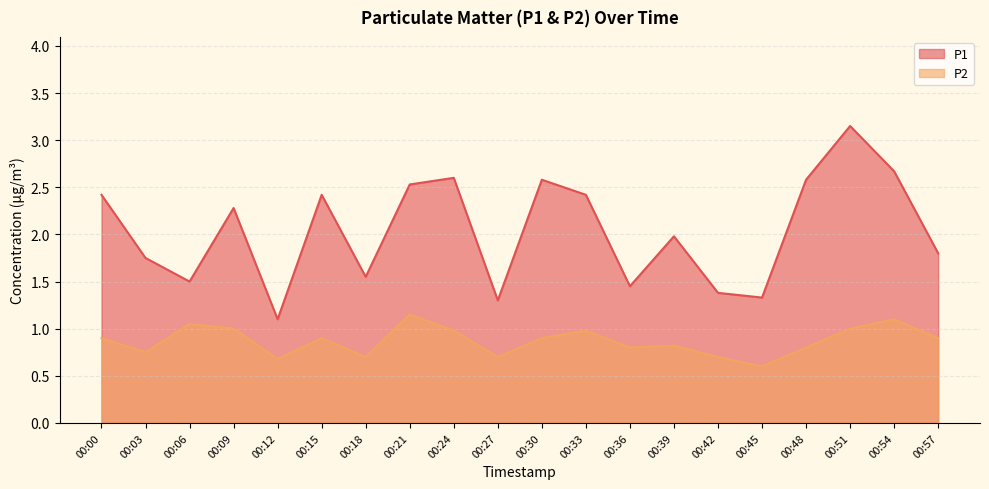

Count the number of categories in the chart.

20